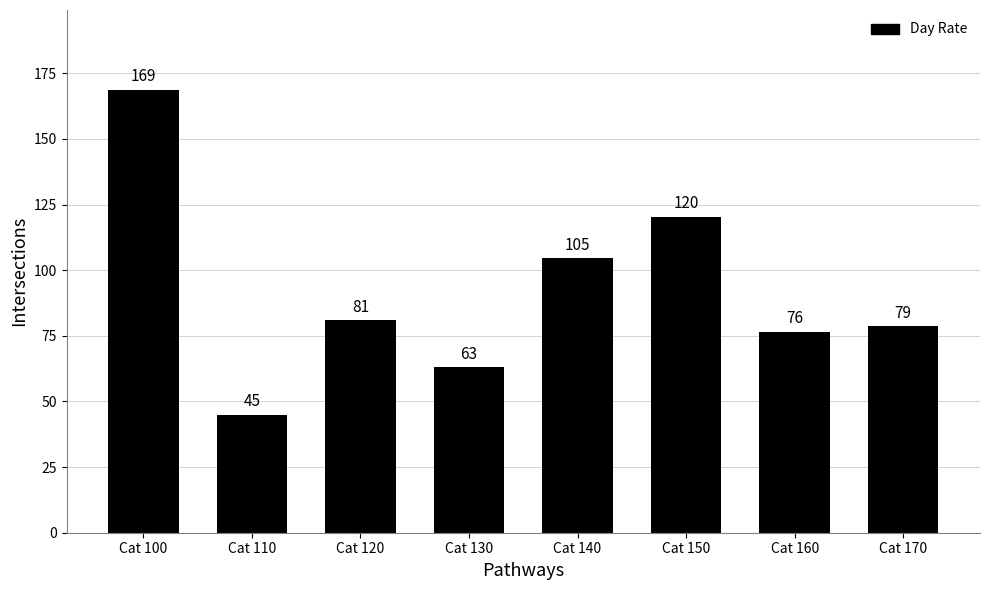

List the labels in order of value, smallest first.

Cat 110, Cat 130, Cat 160, Cat 170, Cat 120, Cat 140, Cat 150, Cat 100